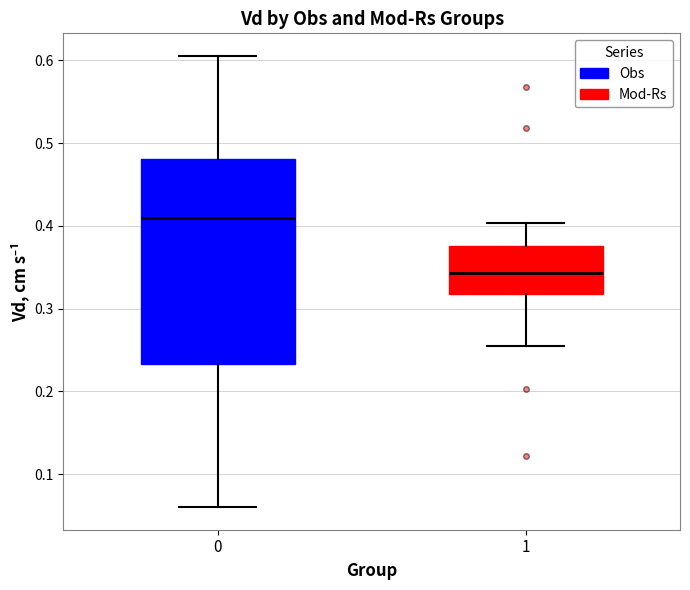

Where does the lower whisker of the box at x = 0 end on the y-axis? The values are not printed on the chart, so give them approximately, as read against the axis.

0.06